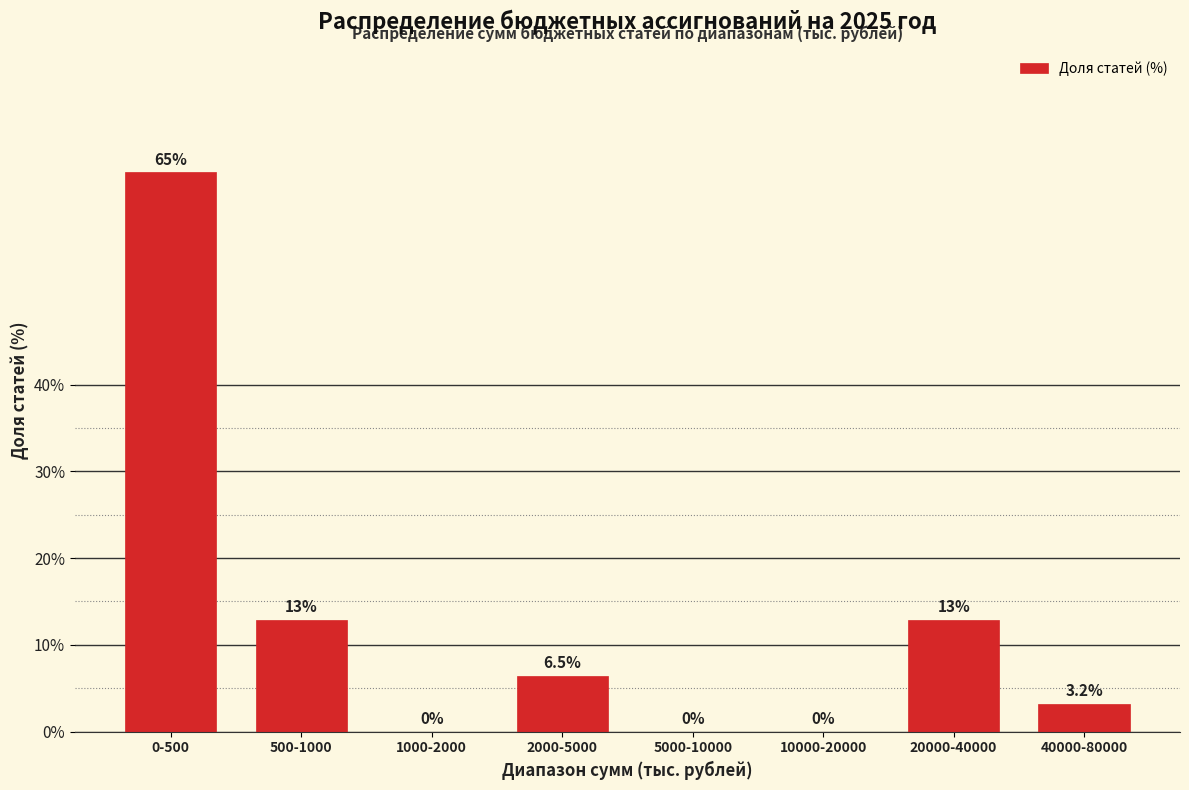

Reading left to right, transcribe all the data shown in this chart.

0-500=64.5	500-1000=12.9	1000-2000=0.0	2000-5000=6.5	5000-10000=0.0	10000-20000=0.0	20000-40000=12.9	40000-80000=3.2